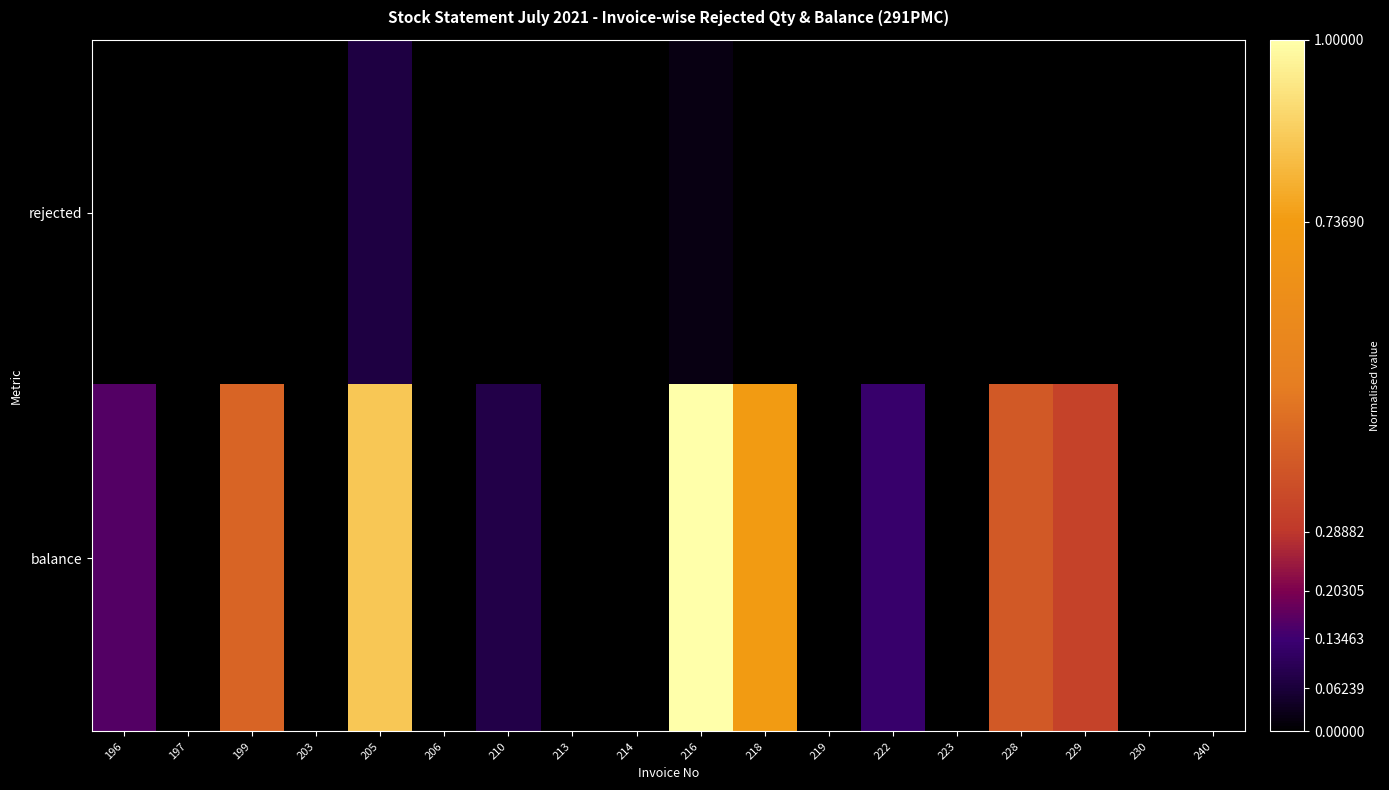

Reading left to right, extract all data points from this chart.

rejected: 196=0.0	197=0.0	199=0.0	203=0.0	205=0.1	206=0.0	210=0.0	213=0.0	214=0.0	216=0.0	218=0.0	219=0.0	222=0.0	223=0.0	228=0.0	229=0.0	230=0.0	240=0.0
balance: 196=0.2	197=0.0	199=0.4	203=0.0	205=0.9	206=0.0	210=0.1	213=0.0	214=0.0	216=1.0	218=0.7	219=0.0	222=0.1	223=0.0	228=0.4	229=0.3	230=0.0	240=0.0